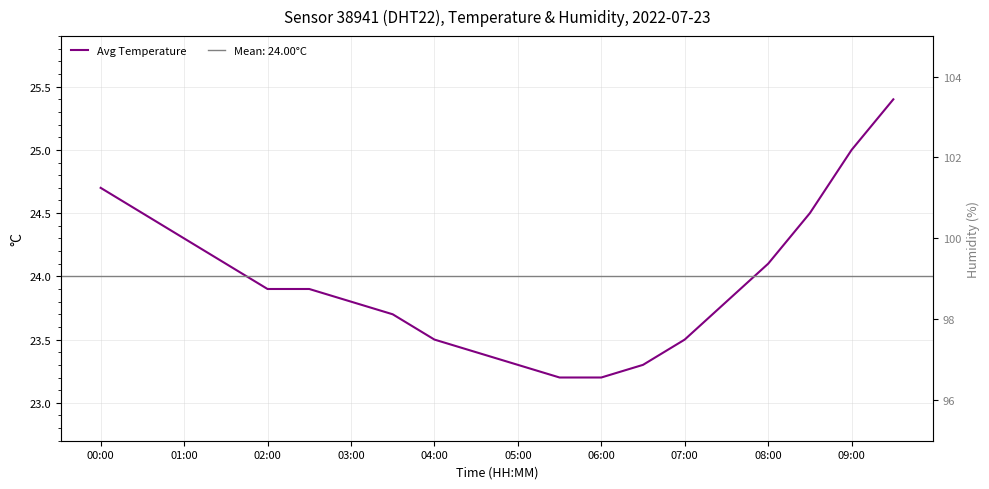

What is the difference between the maximum and second lowest values in the Avg Temperature series?

2.2